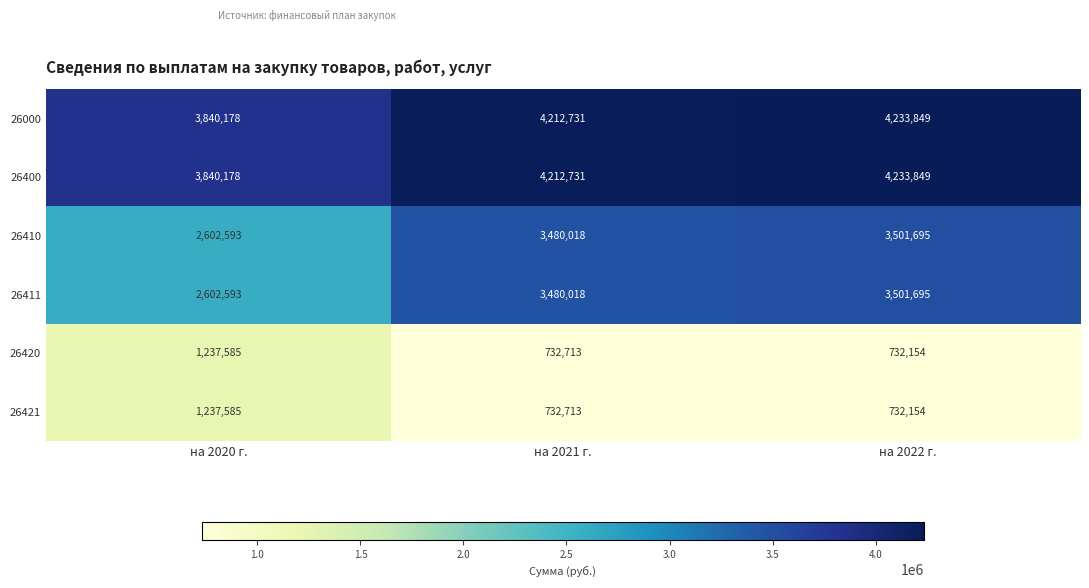

Reading left to right, transcribe all the data shown in this chart.

26000: на 2020 г.=3840178	на 2021 г.=4212731	на 2022 г.=4233849
26400: на 2020 г.=3840178	на 2021 г.=4212731	на 2022 г.=4233849
26410: на 2020 г.=2602593	на 2021 г.=3480018	на 2022 г.=3501695
26411: на 2020 г.=2602593	на 2021 г.=3480018	на 2022 г.=3501695
26420: на 2020 г.=1237585	на 2021 г.=732713	на 2022 г.=732154
26421: на 2020 г.=1237585	на 2021 г.=732713	на 2022 г.=732154